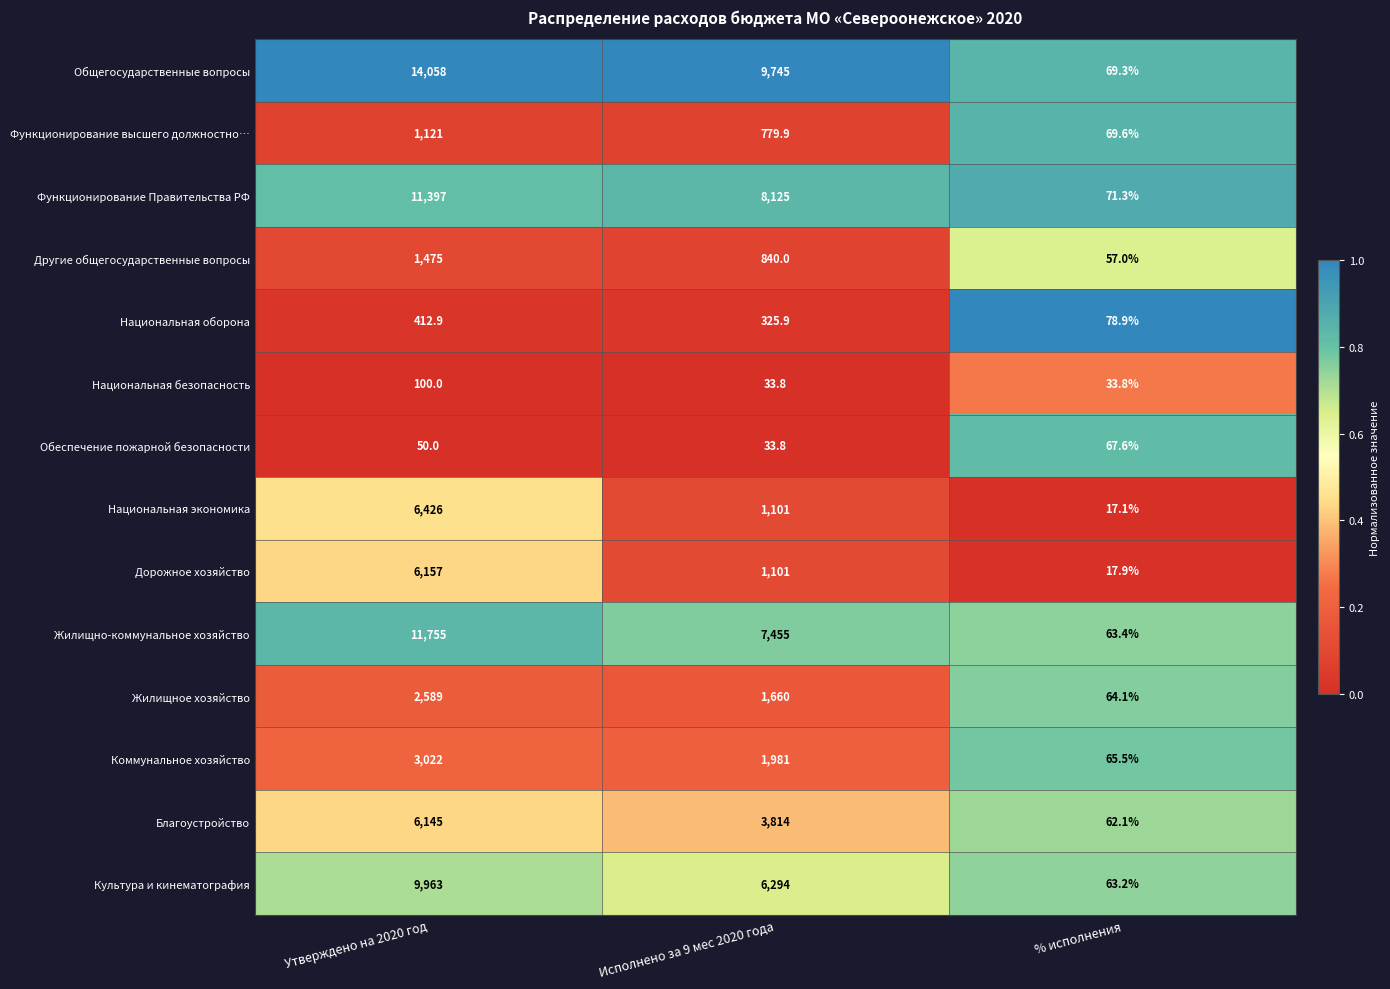

What is the maximum value shown in the chart?

14058.0